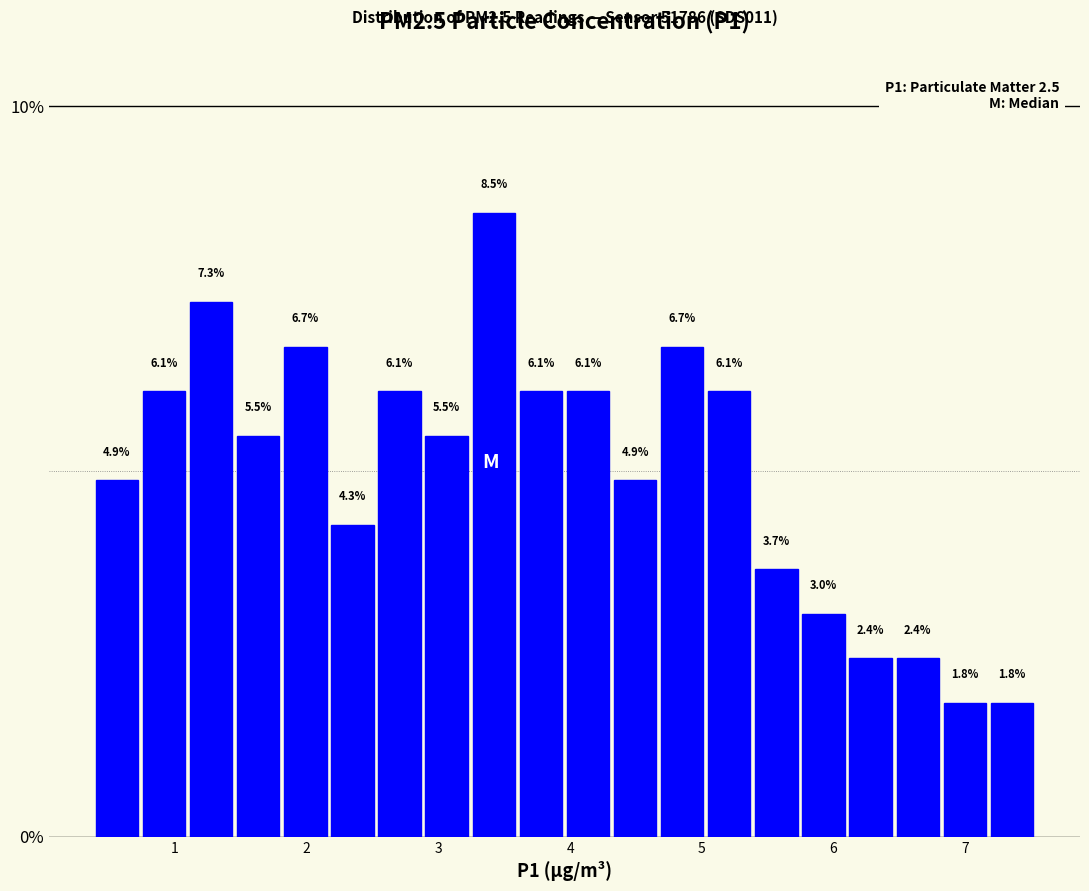

Read against the x-axis, roughly where is the centre of the tallest bar?

3.4